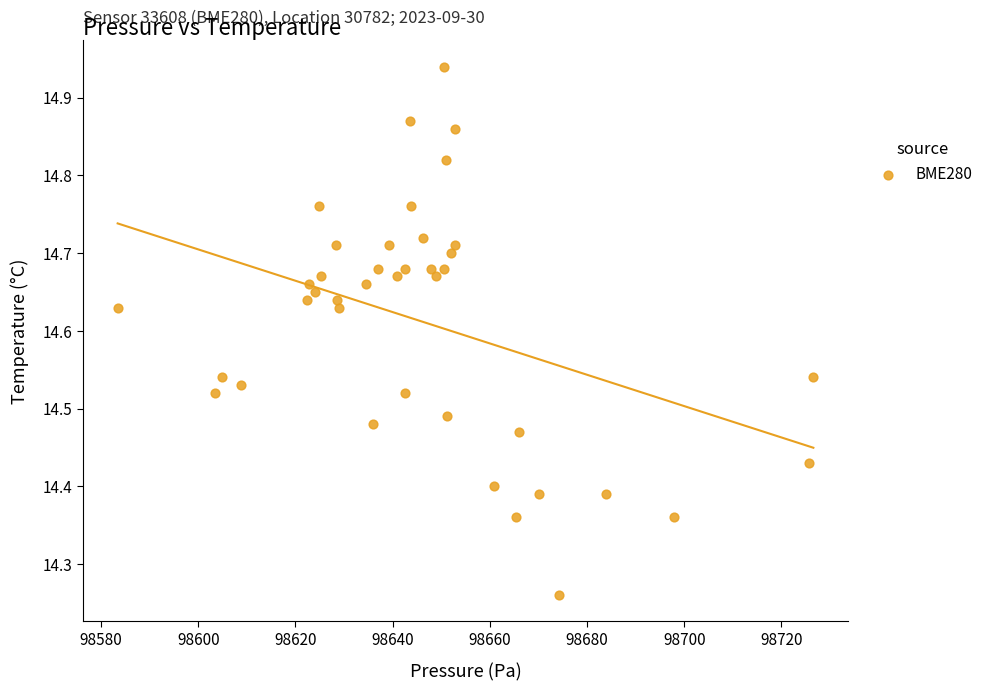

What is the range of X values (max minus min)?

143.1